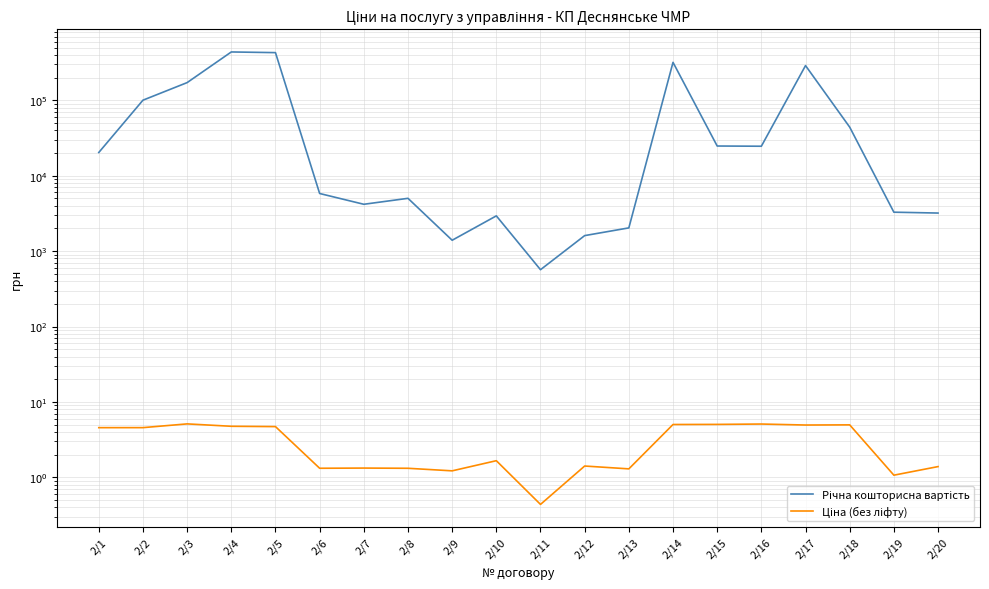

Is the value of Ціна (без ліфту) at 2/16 greater than the value of Річна кошторисна вартість at 2/2?

No